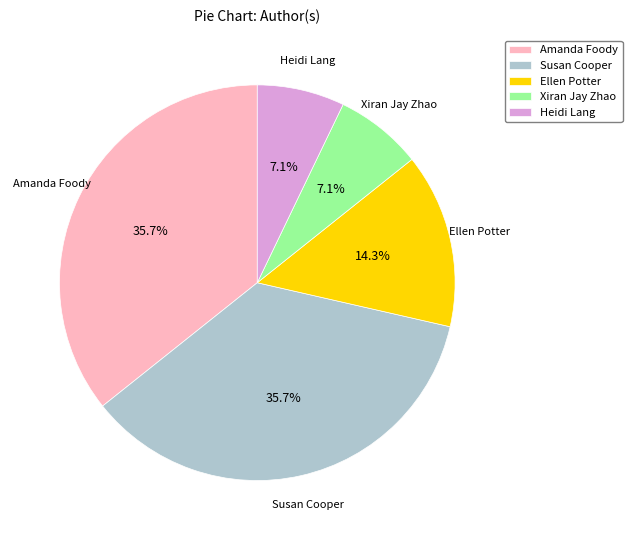

Does Heidi Lang account for over 50% of the chart?

No